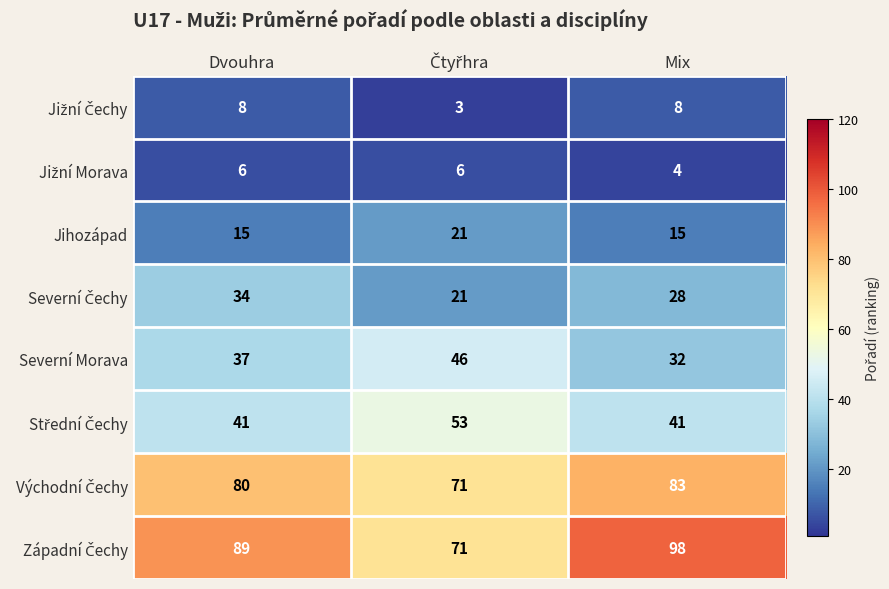

At which category is the sum across all series the highest?

Dvouhra